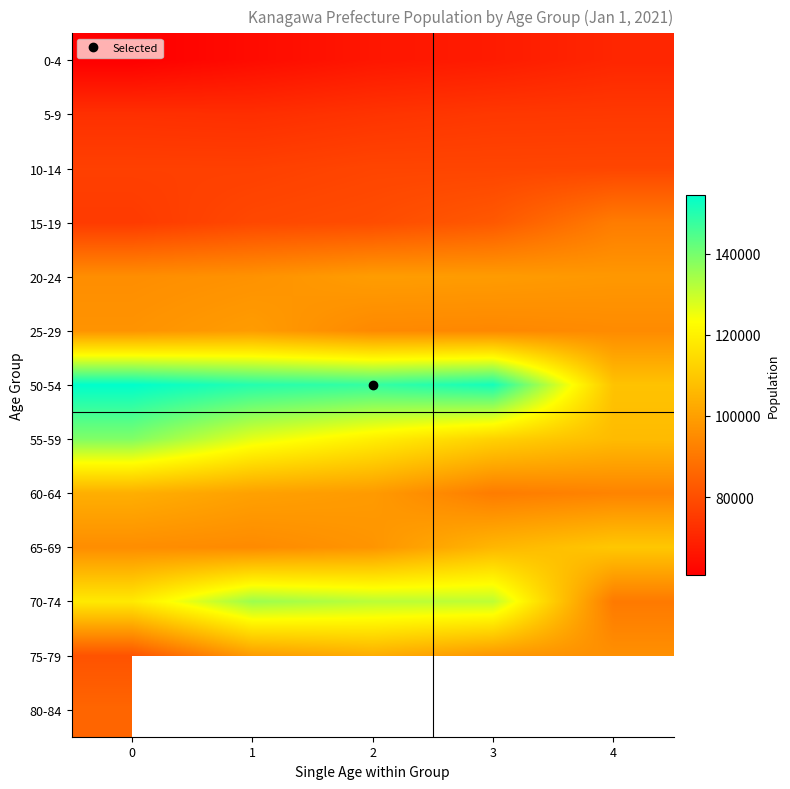

True or false: 55-59 has a value of 112187.0 at 3.

True